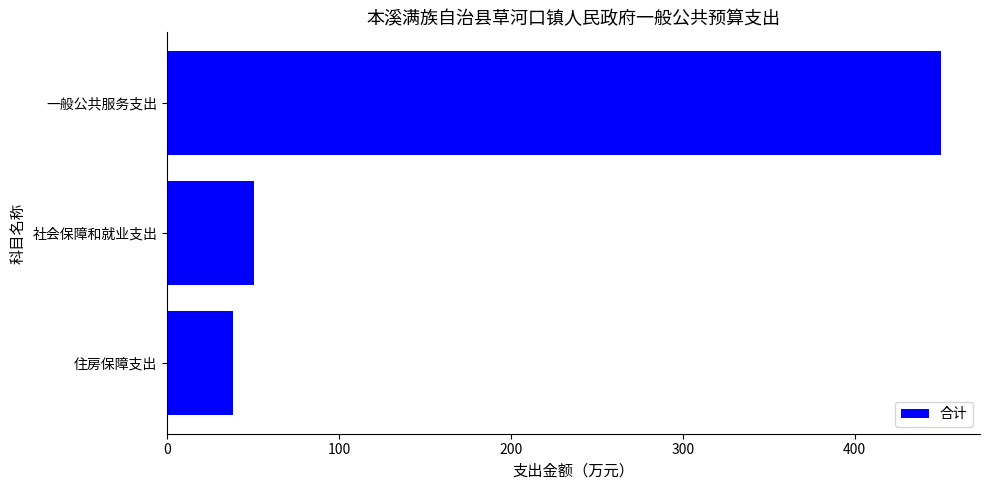

List the labels in order of value, smallest first.

住房保障支出, 社会保障和就业支出, 一般公共服务支出